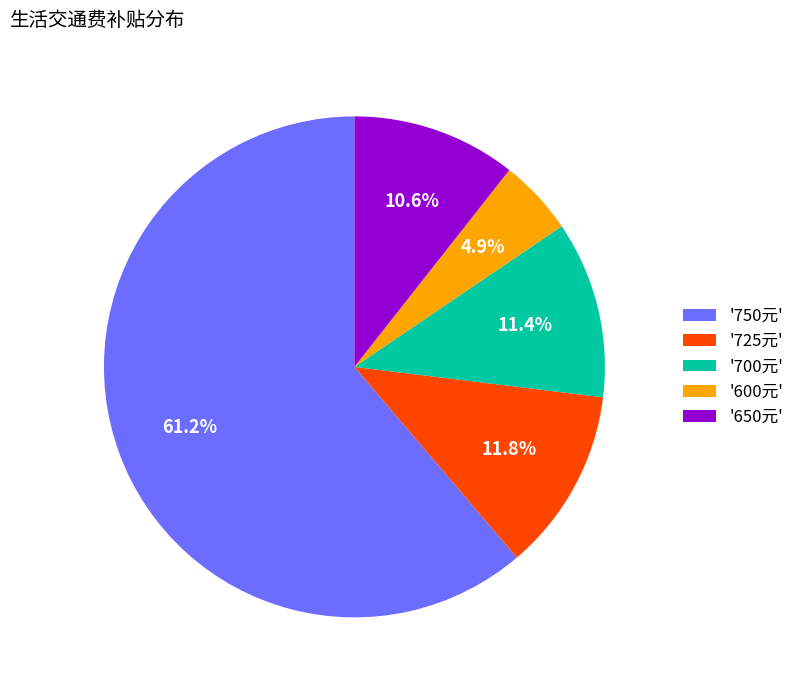

Count the number of slices in the pie.

5